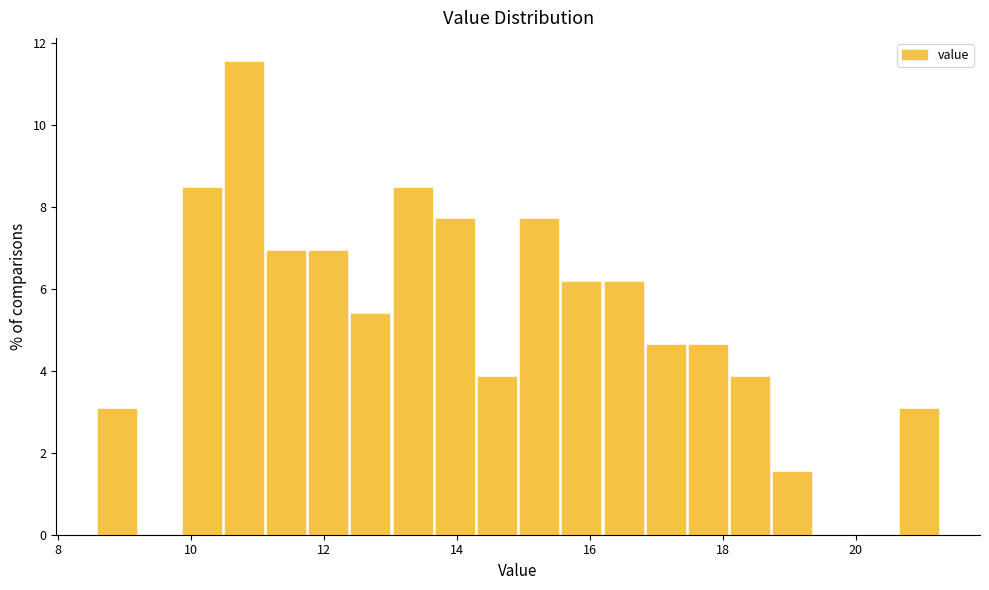

Read against the x-axis, roughly where is the centre of the tallest bar?

10.8